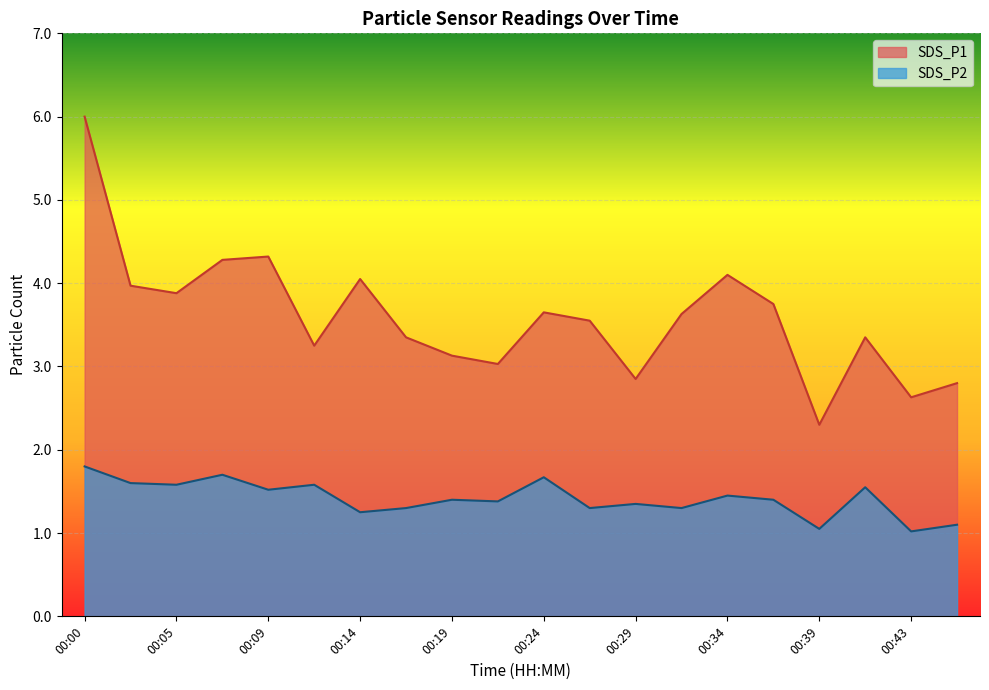

What are all the series names shown in the legend?

SDS_P1, SDS_P2